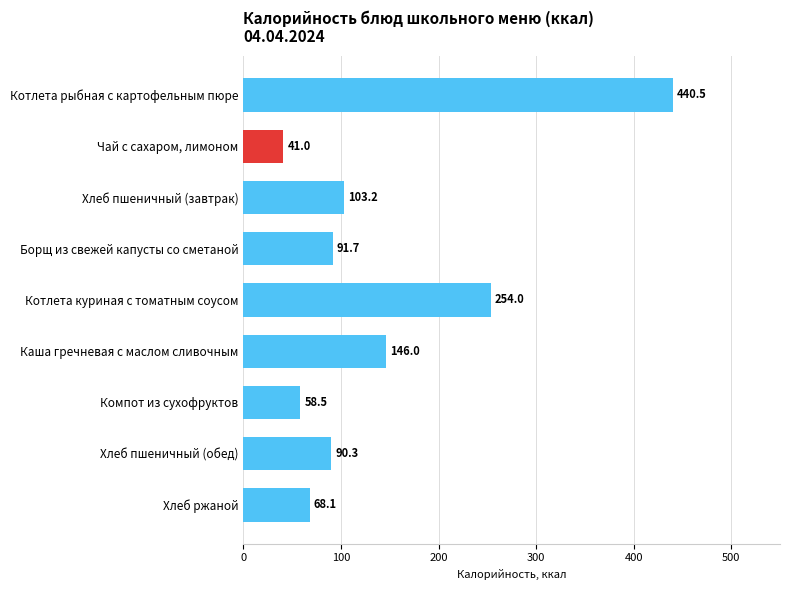

What is the sum of the values at Борщ из свежей капусты со сметаной and Каша гречневая с маслом сливочным?

237.7